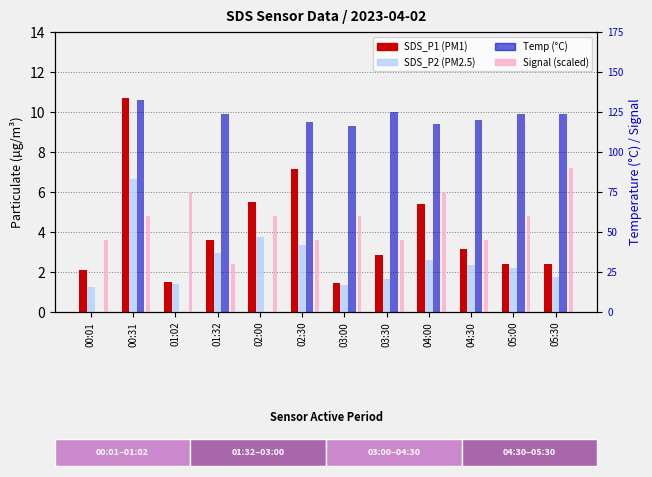

Which series has the largest total across all categories?

Temp (°C)